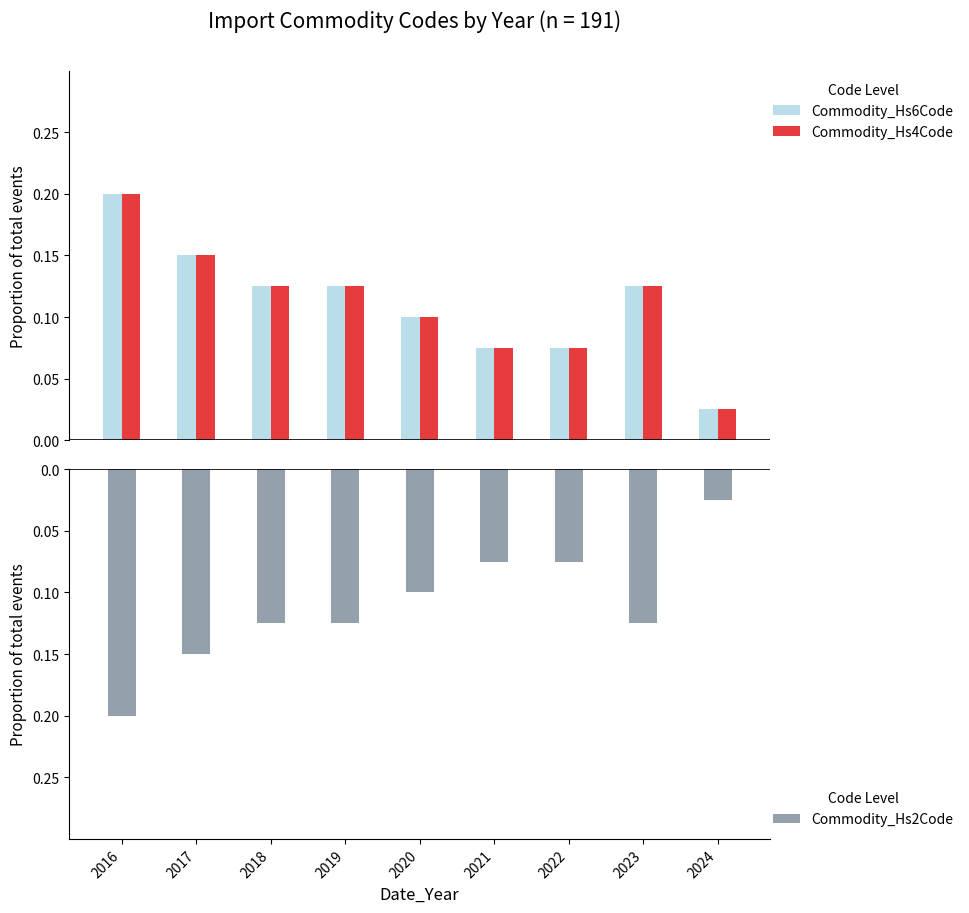

Which series has the largest total across all categories?

Commodity_Hs6Code